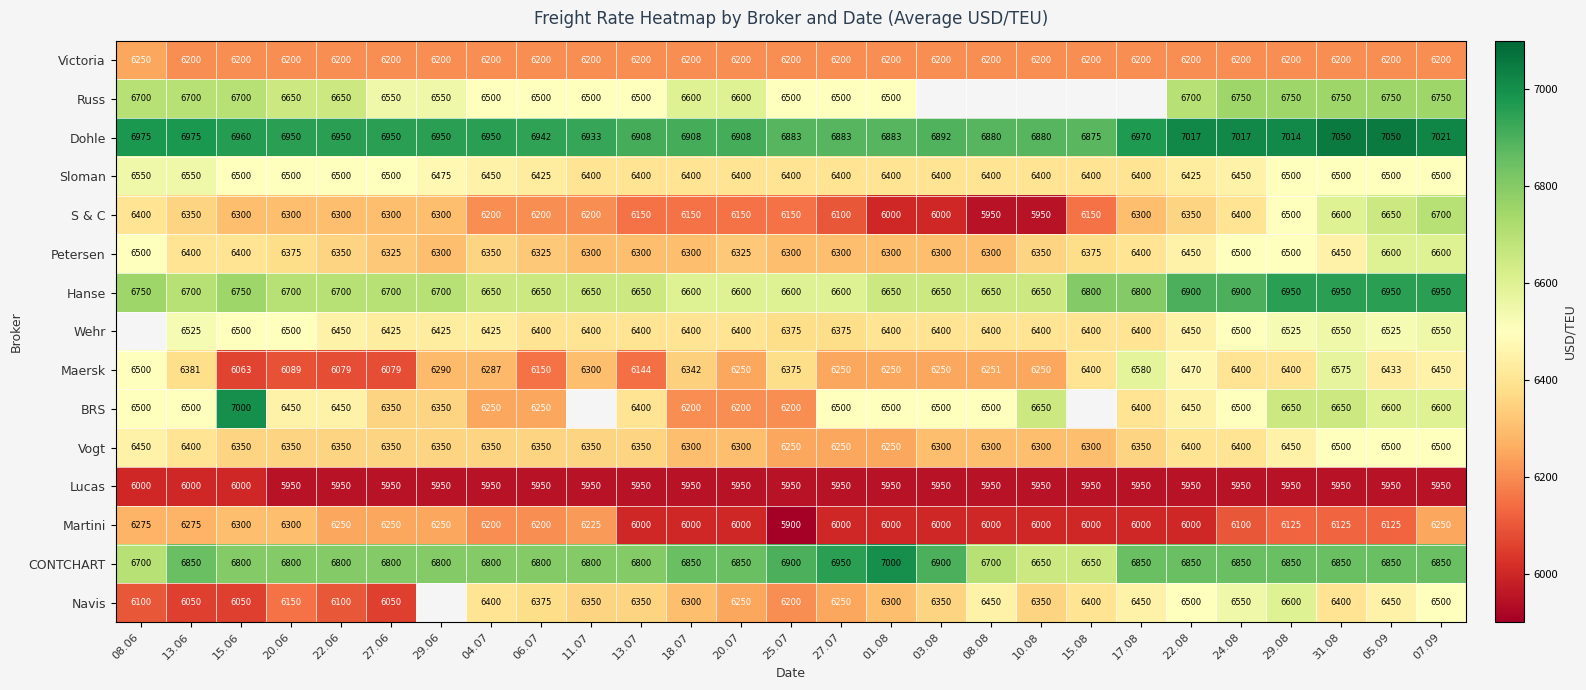

At how many categories does at least one series exceed 6330?

27